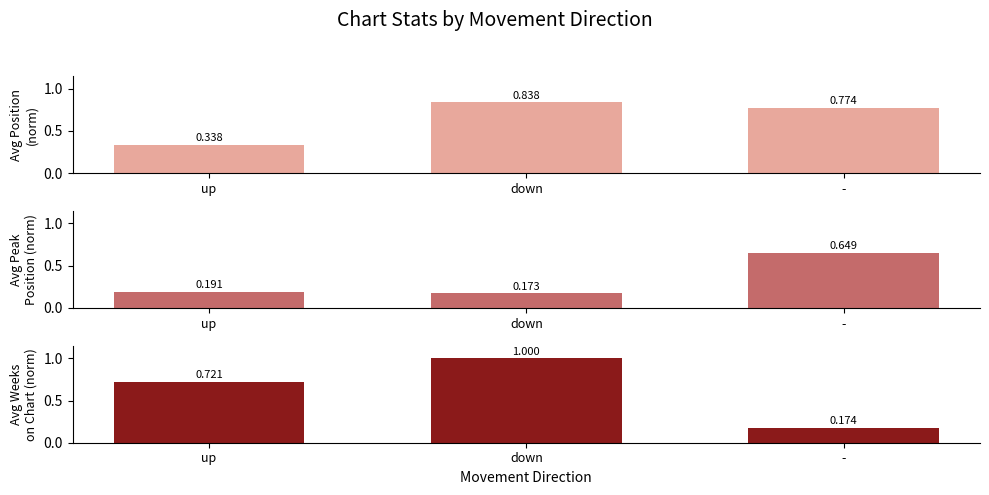

The value of Avg Peak Position (norm) at up is 0.1. True or false?

False